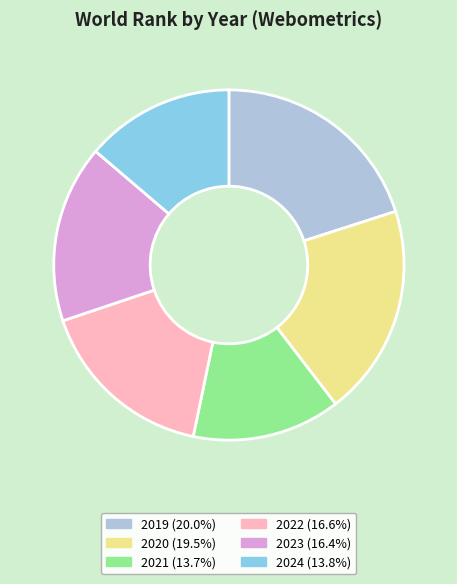

Is 2019 the majority of the pie?

No